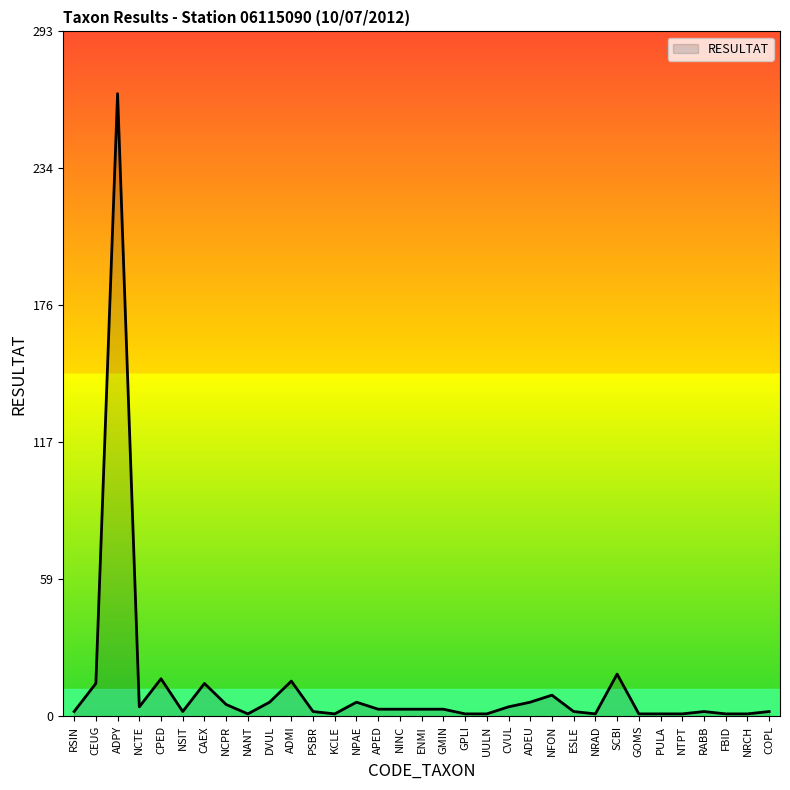

True or false: the data shows 266 at ADPY.

True